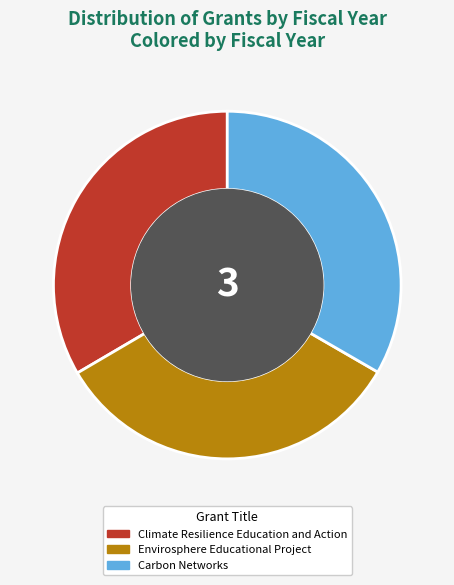

What is the ratio of the value at Climate Resilience Education and Action to the value at Carbon Networks?

1.0